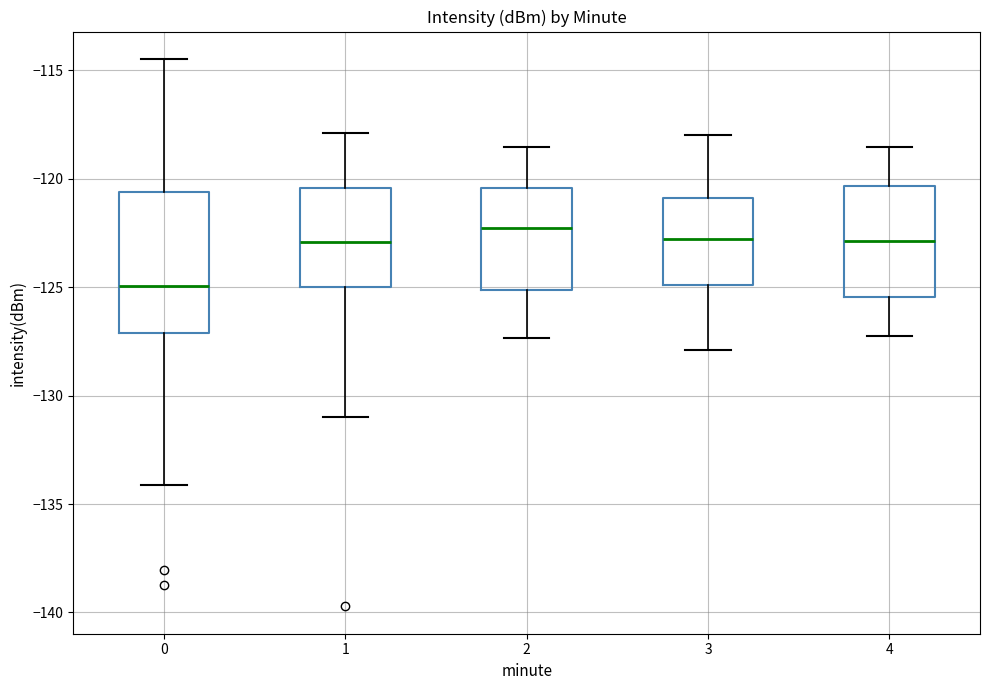

Which box is the tallest, from its lower edge to its upper edge?

0